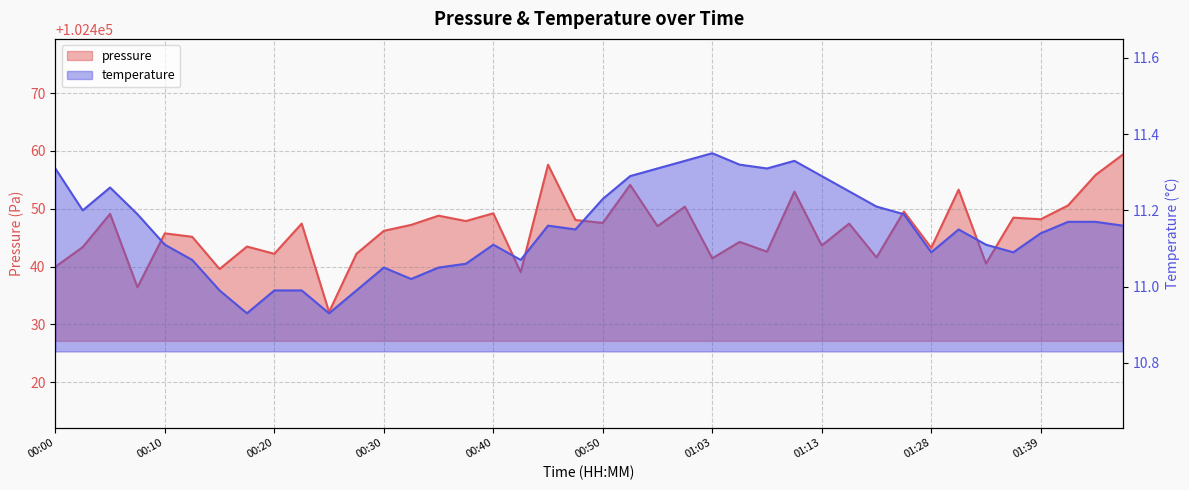

Which series has the largest total across all categories?

pressure